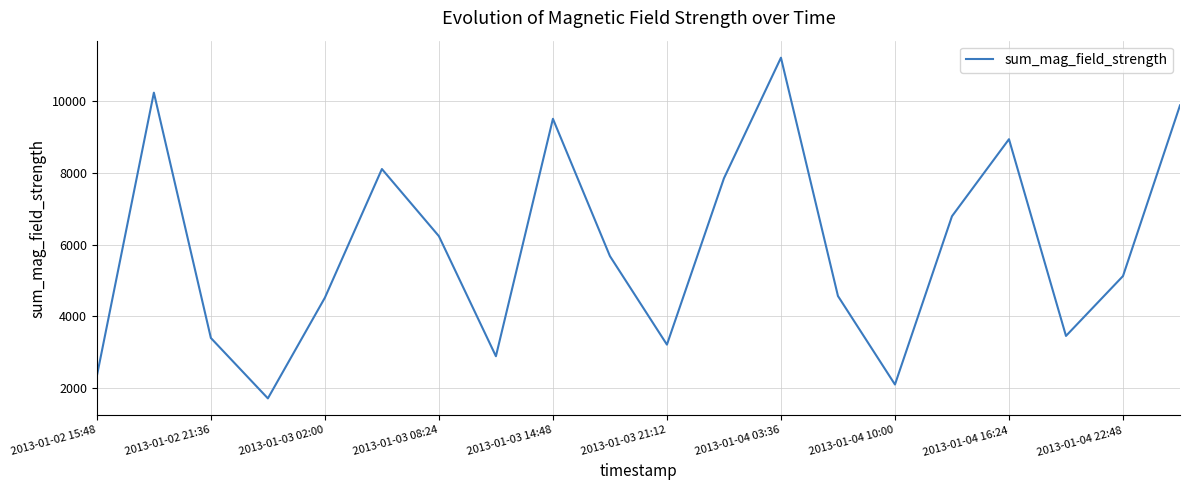

What is the difference between the maximum and minimum values?

9485.6